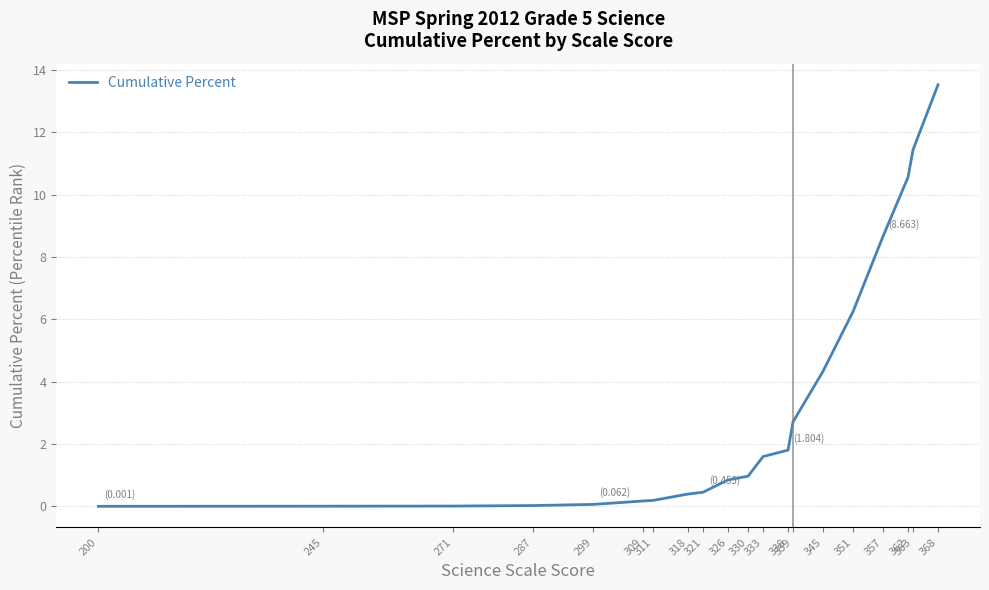

Approximately how many times larger is the value at 368 compared to 333?

8.5